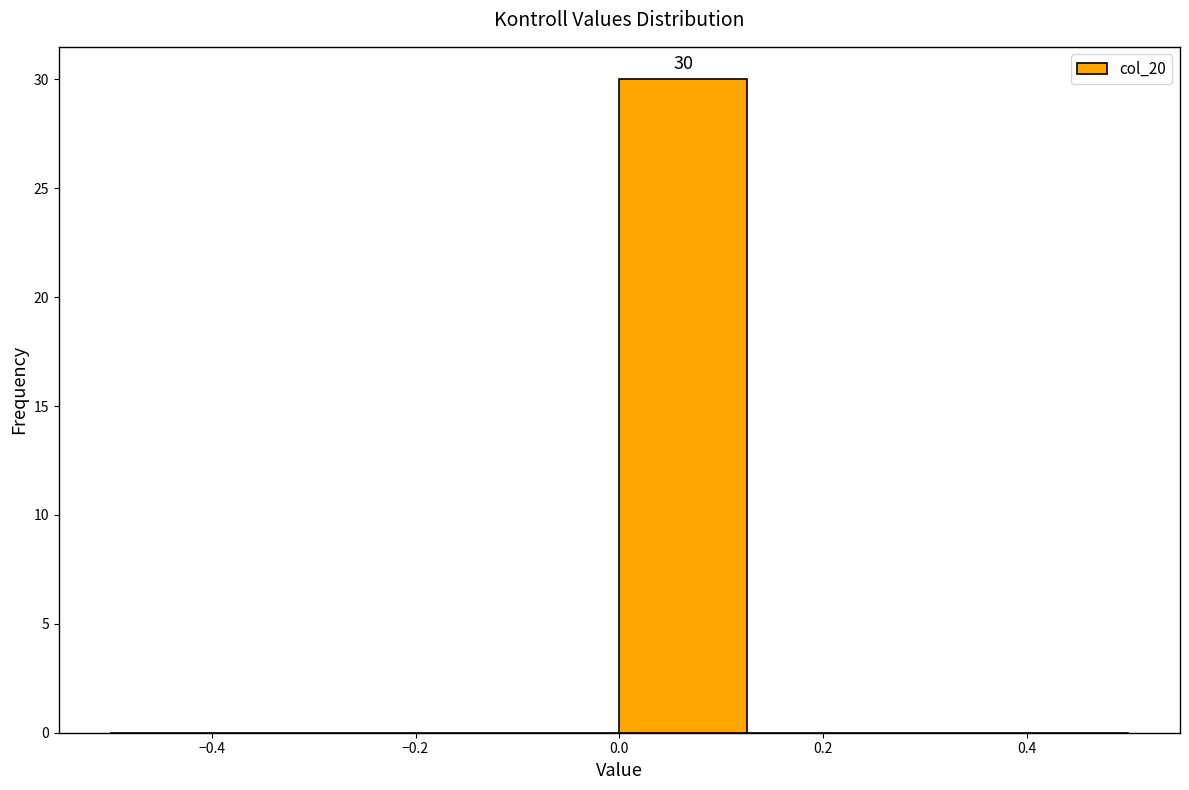

Over which range of the x-axis is the bar tallest?

0.000 to 0.125